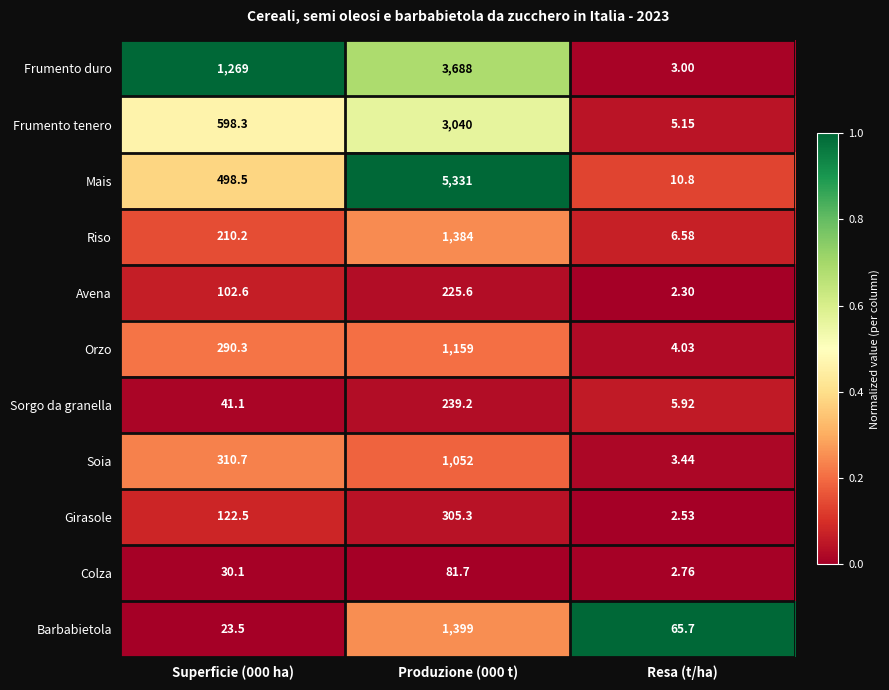

Which label corresponds to the smallest value in the chart?

Resa (t/ha)